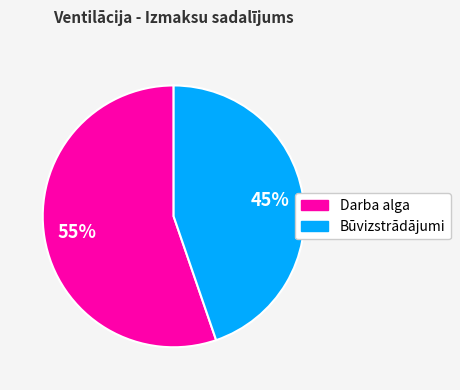

How many segments does this pie chart have?

2